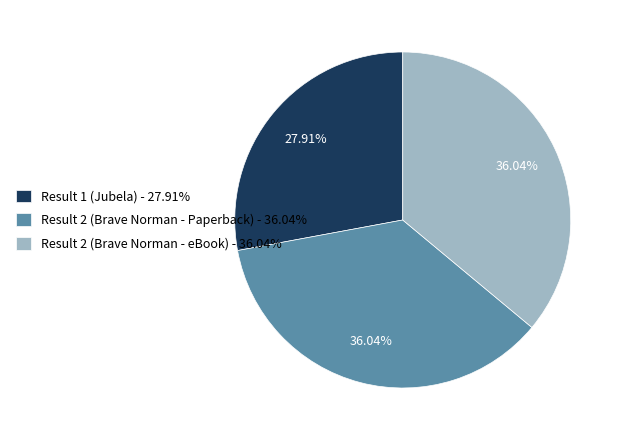

To the nearest percent, what is the average slice percentage?

33%